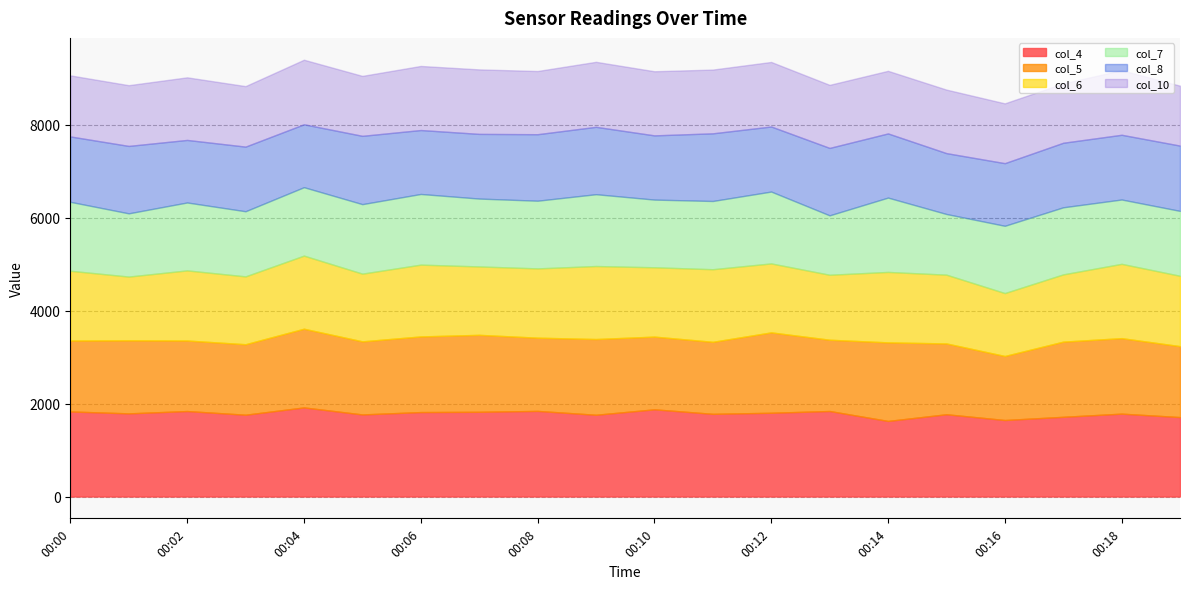

Where is col_5 nearest to the value 1554?

00:11